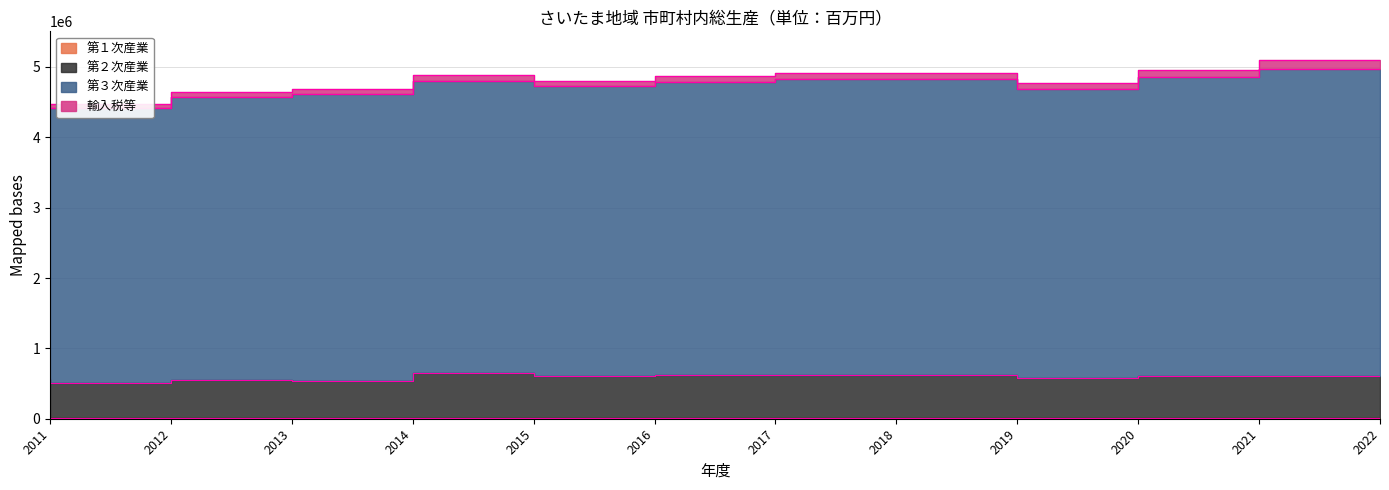

At which label is 第３次産業 closest to 4782527?

2020